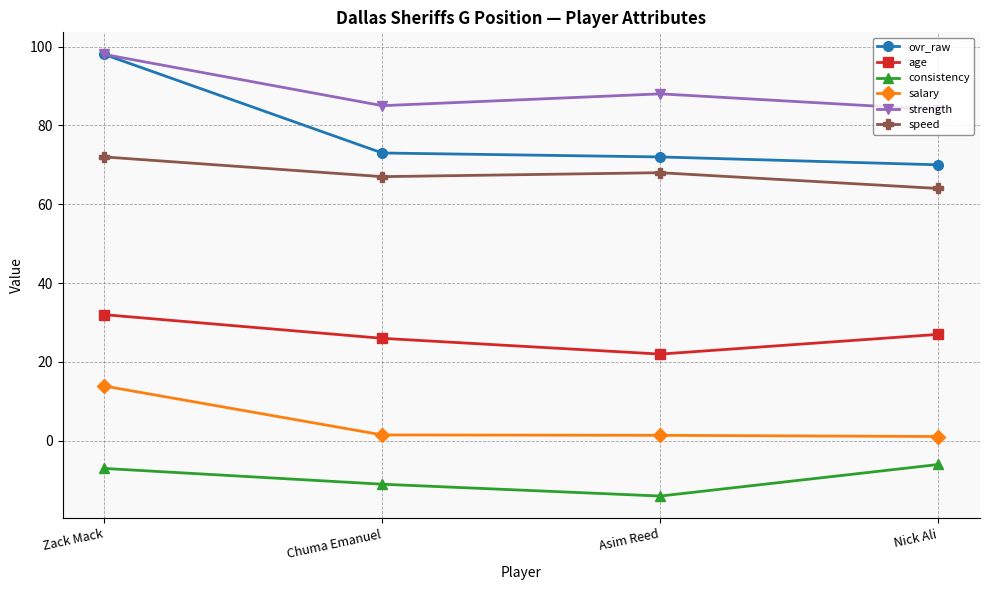

Which series changed the most between Chuma Emanuel and Nick Ali?

consistency